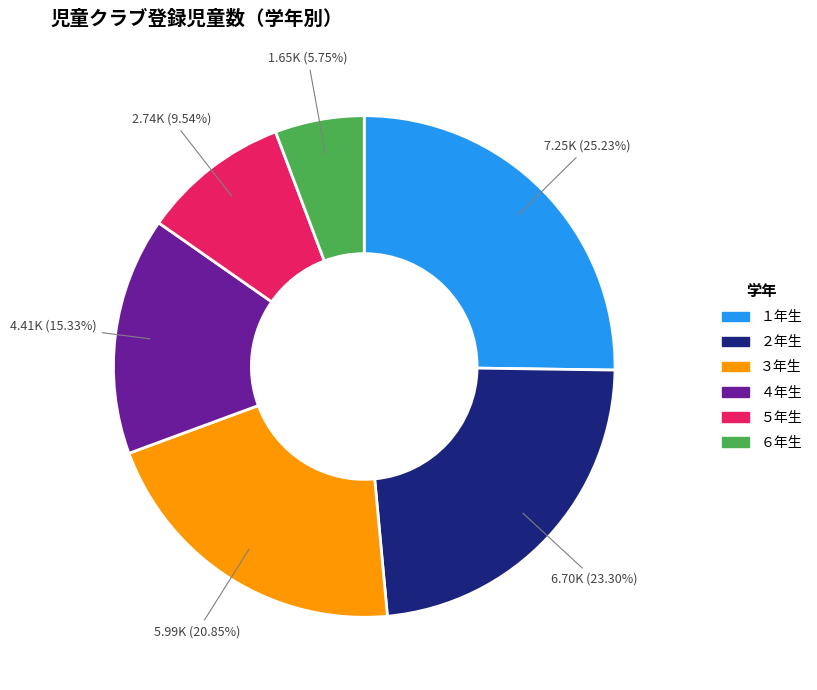

Combined, do １年生 and ６年生 account for over 50%?

No